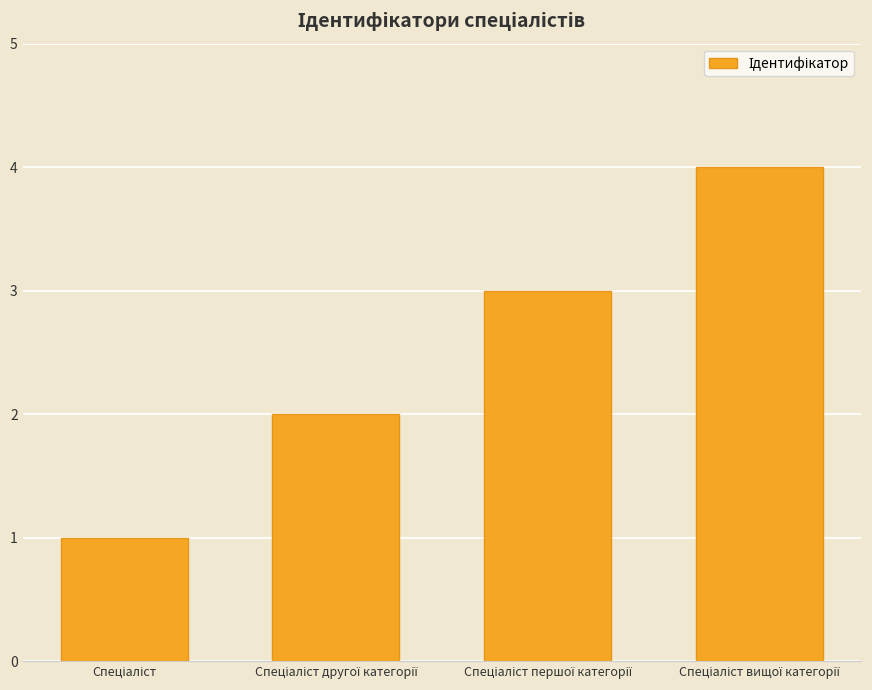

What is the difference between the maximum and minimum values?

3